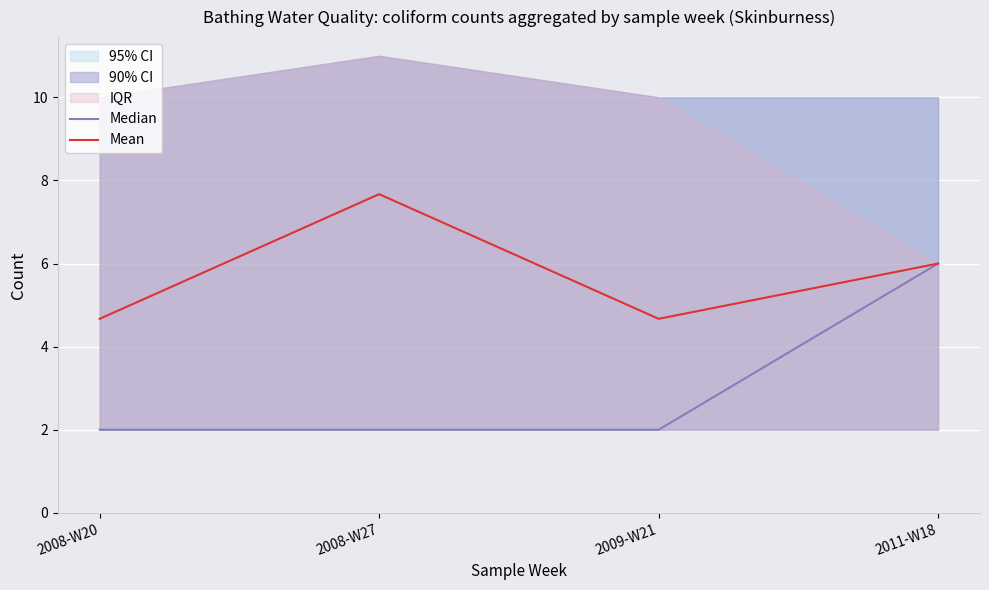

What is the total value across all series at 2009-W21?

6.7